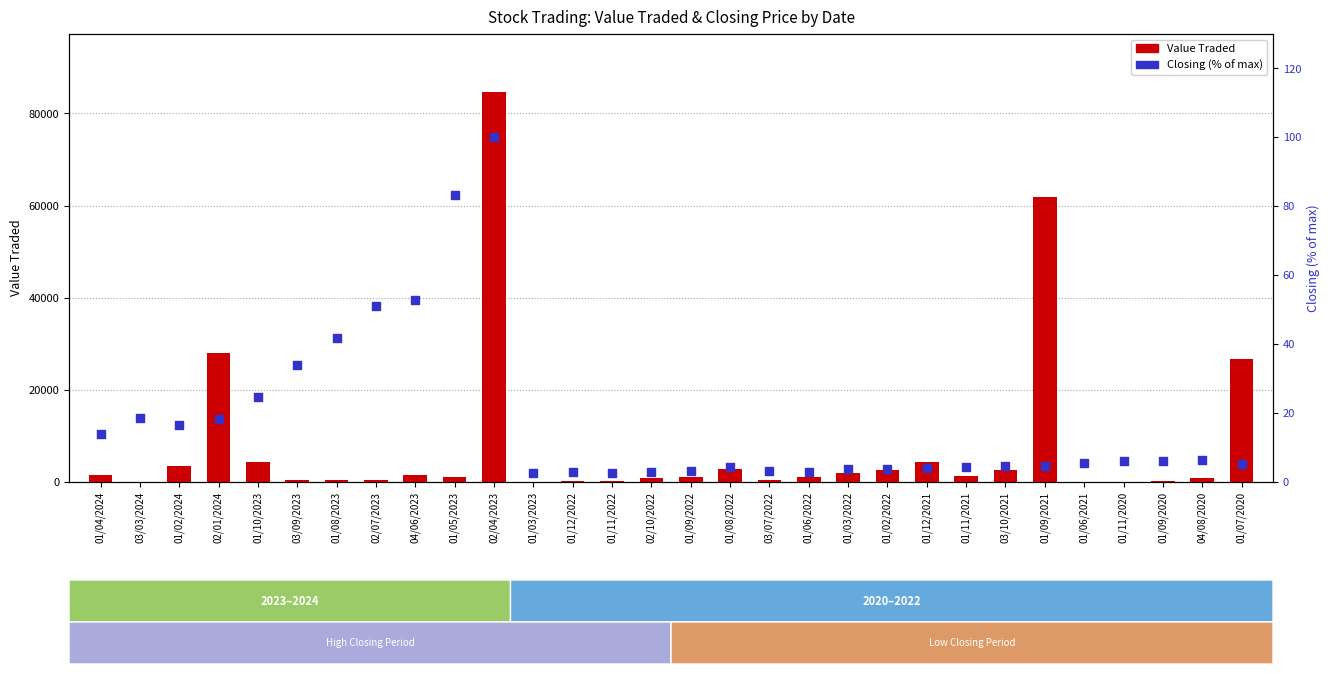

What is the total value across all series at 01/08/2022?

2919.3